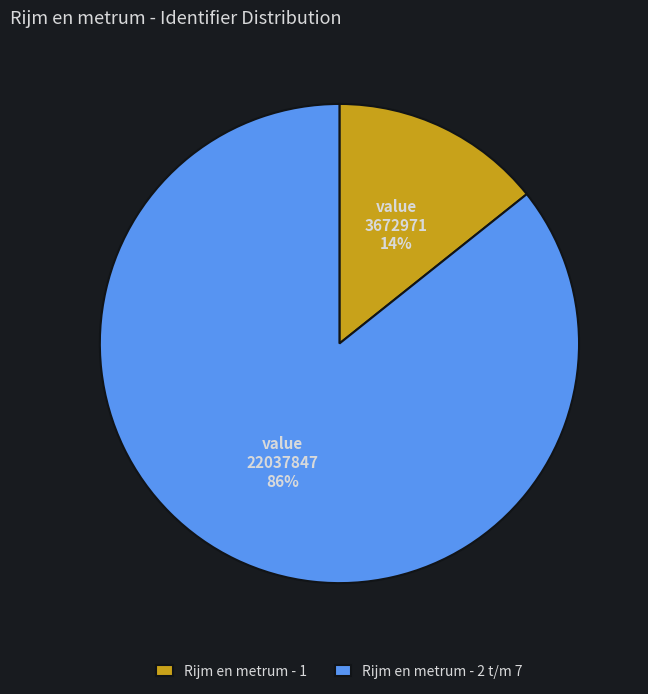

To the nearest percent, what is the average slice percentage?

50%